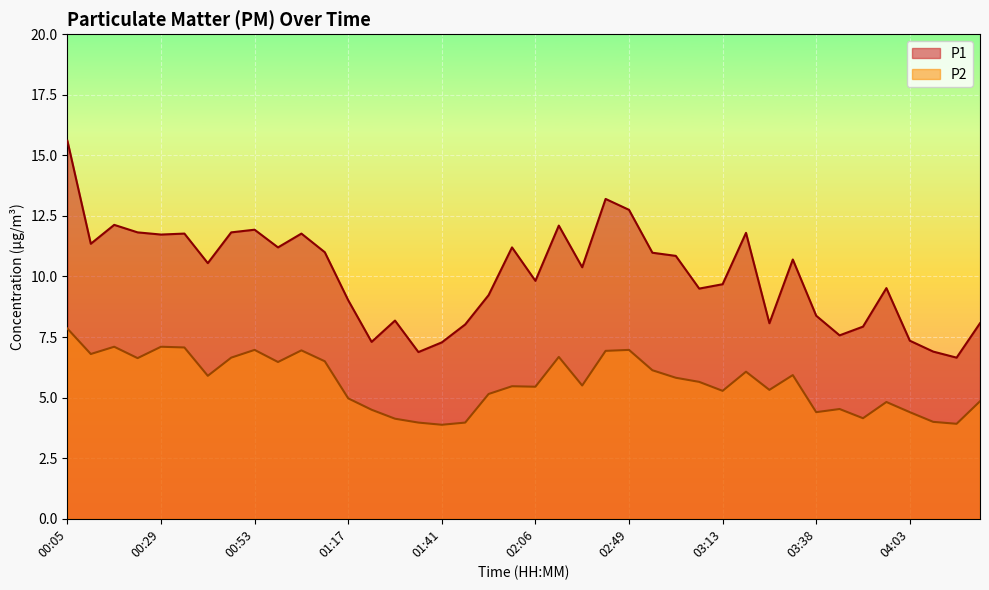

What is the difference between the P1 values at 01:54 and 01:35?

2.4